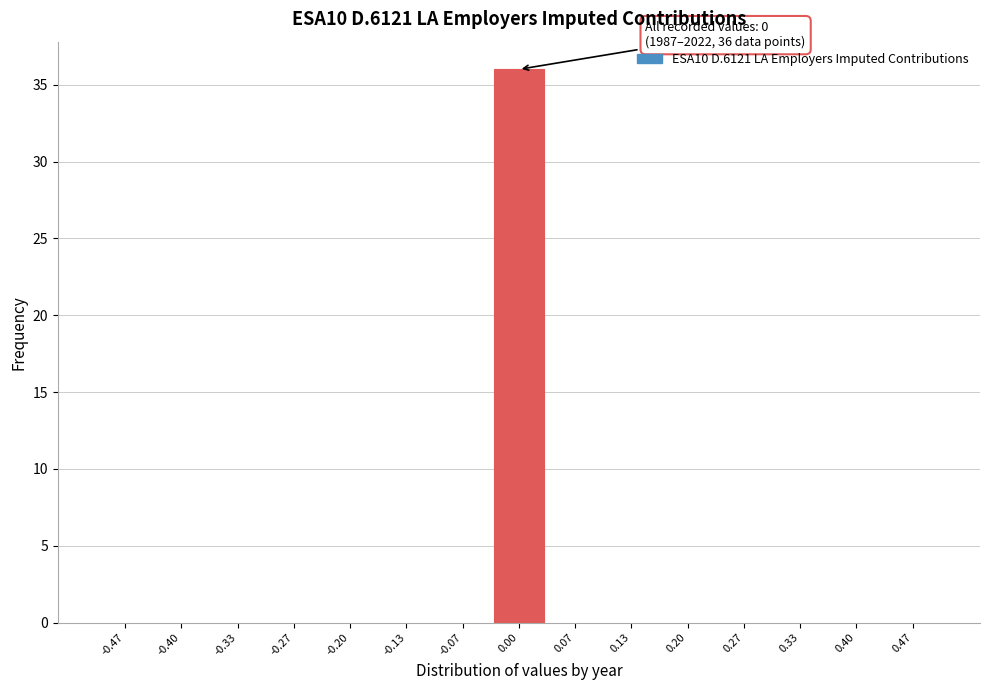

Over which range of the x-axis is the bar tallest?

-0.03 to 0.03